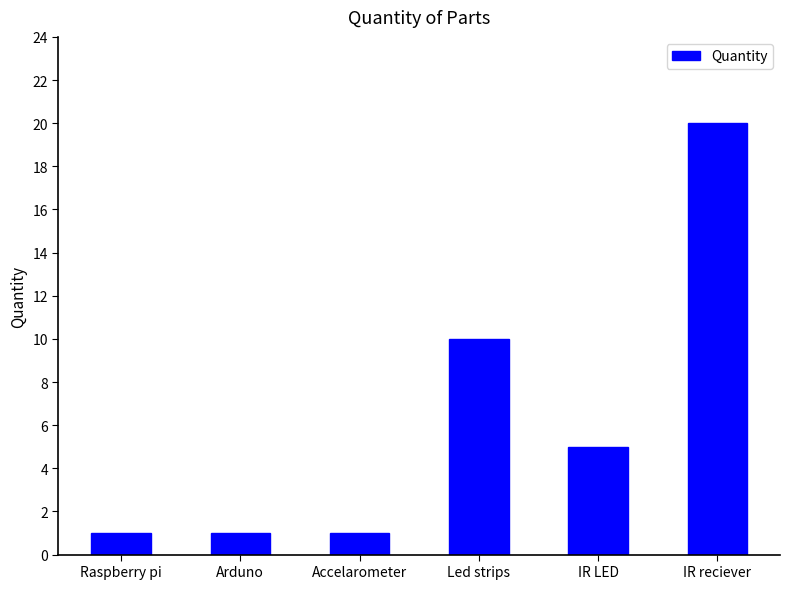

What position from the left is Led strips?

4